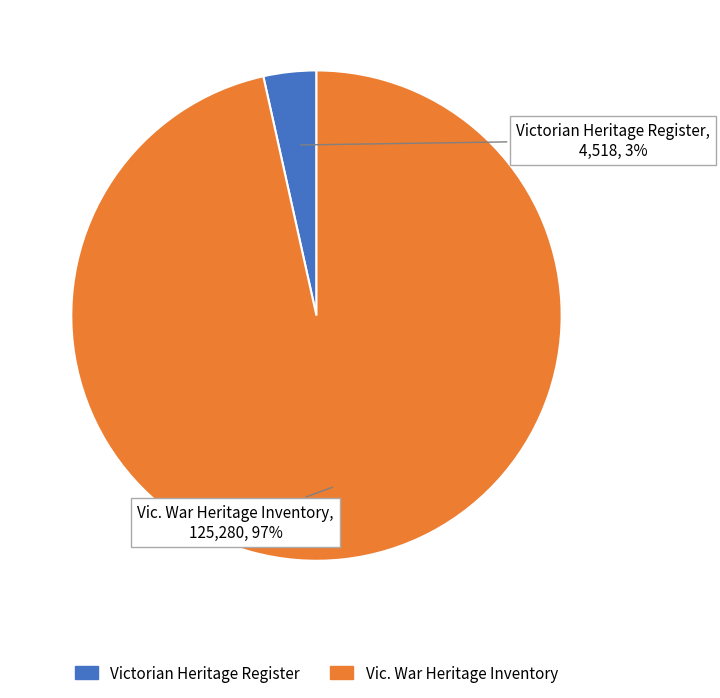

Rank the categories by value from highest to lowest.

Vic. War Heritage Inventory, Victorian Heritage Register